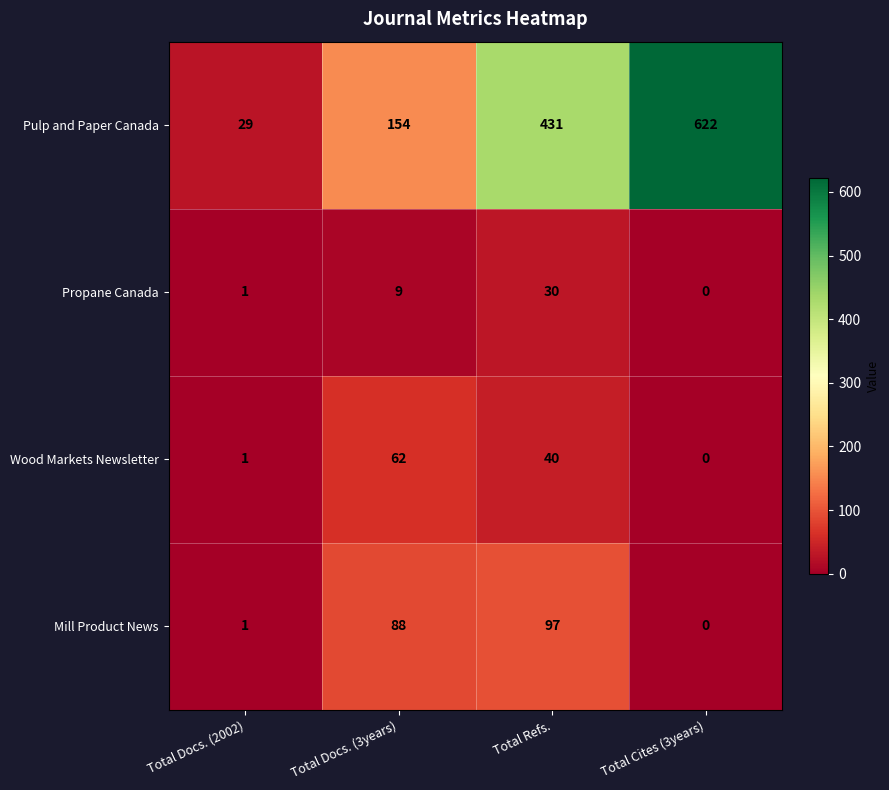

Which series has the widest spread of values?

Pulp and Paper Canada